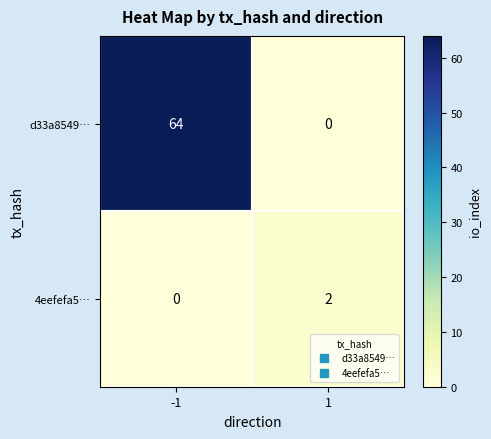

What is the total value across all series at 1?

2